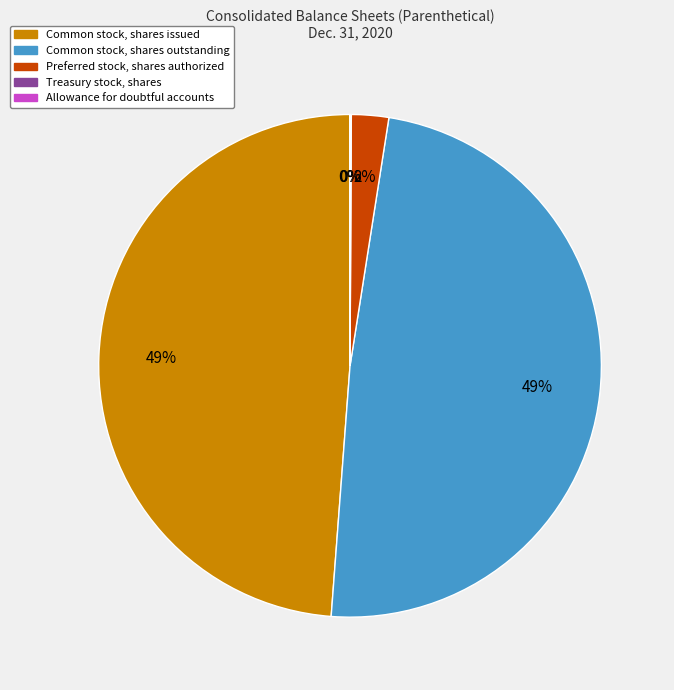

To the nearest percent, what percentage of the pie is Preferred stock, shares authorized?

2%